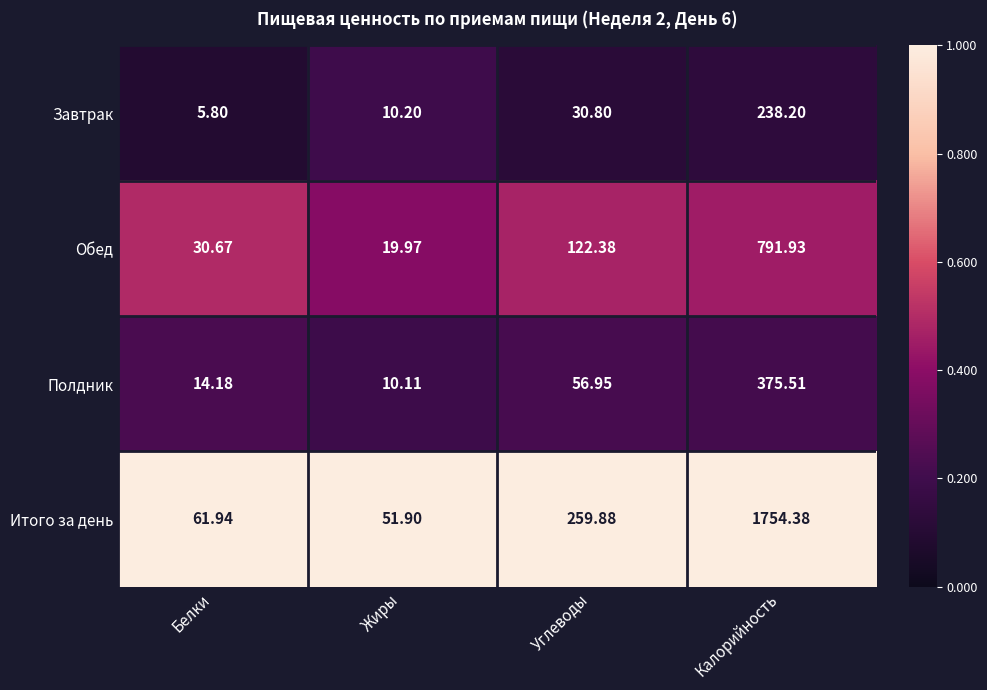

Is the value of Итого за день at Жиры greater than the value of Завтрак at Калорийность?

No